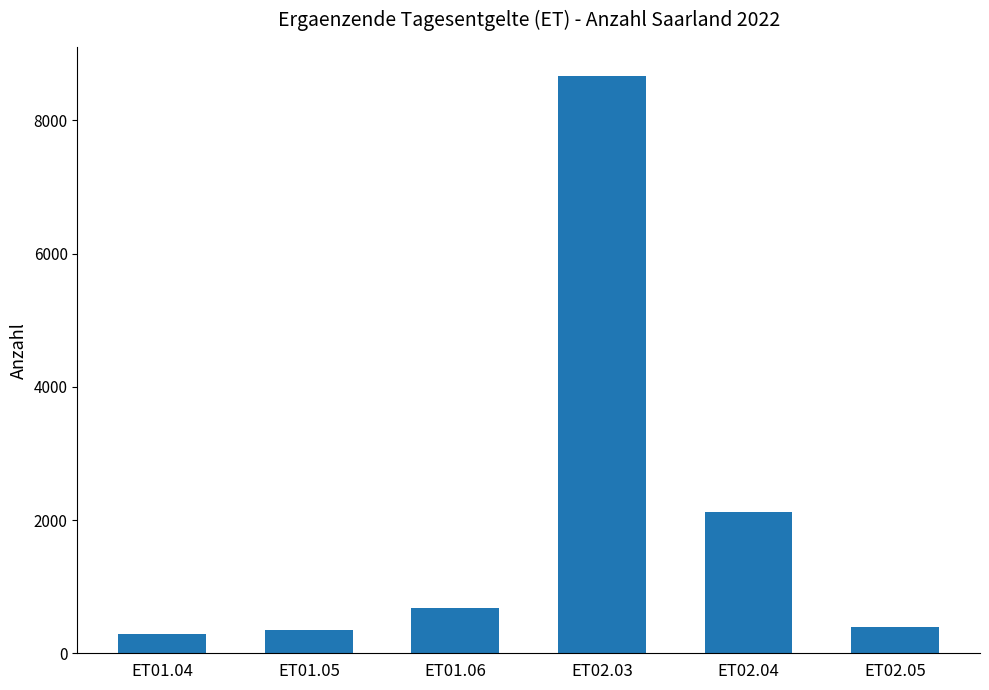

The chart shows a value of 289 at ET01.04. True or false?

True